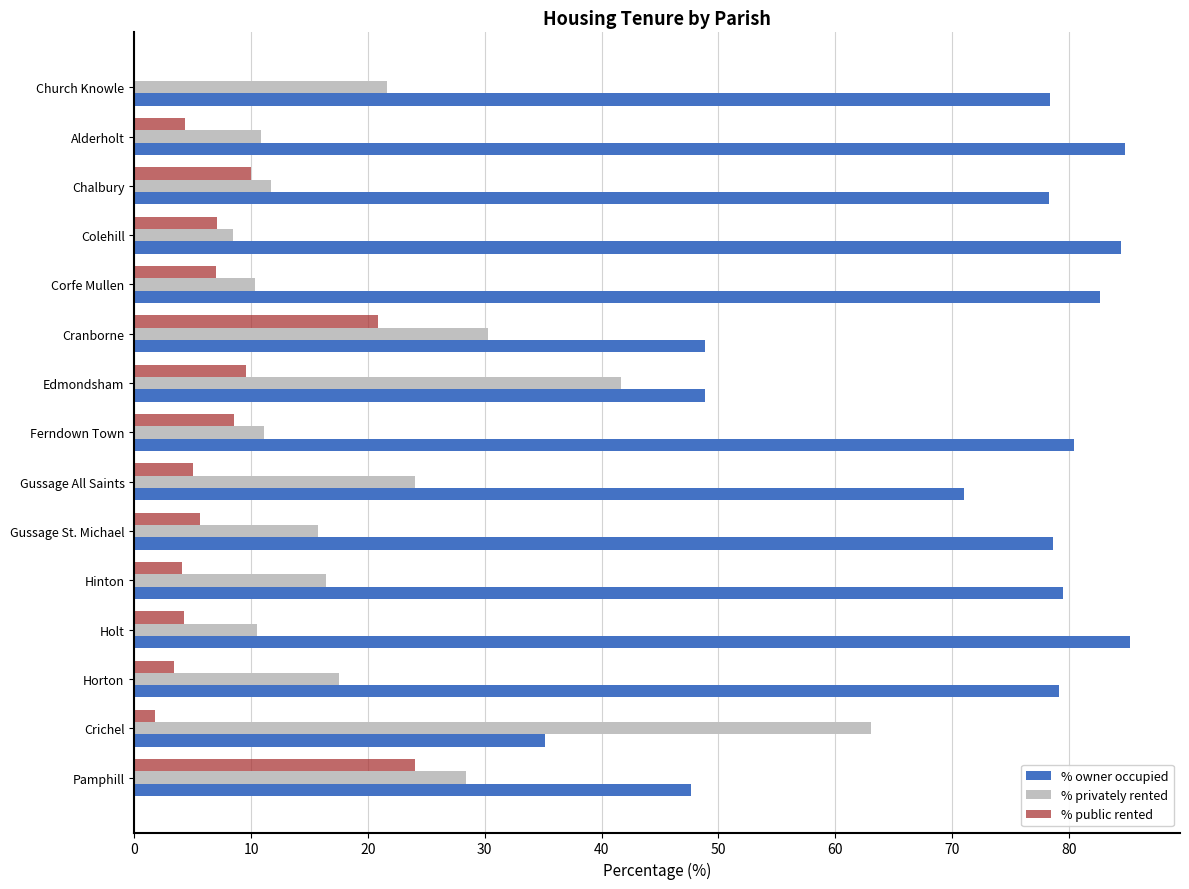

The value of % privately rented at Horton is 17.5. True or false?

True